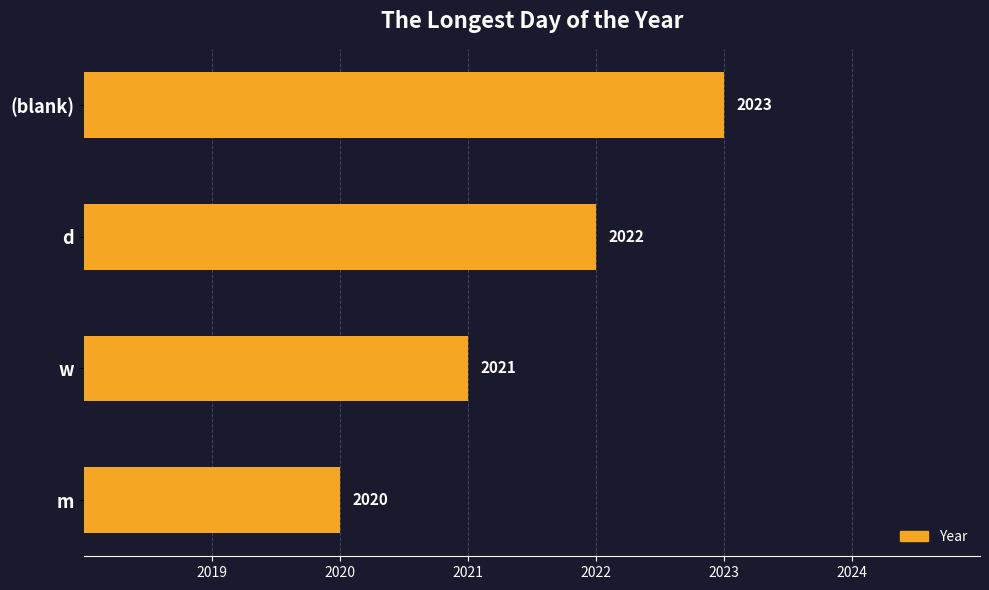

How many distinct data groups are displayed?

1